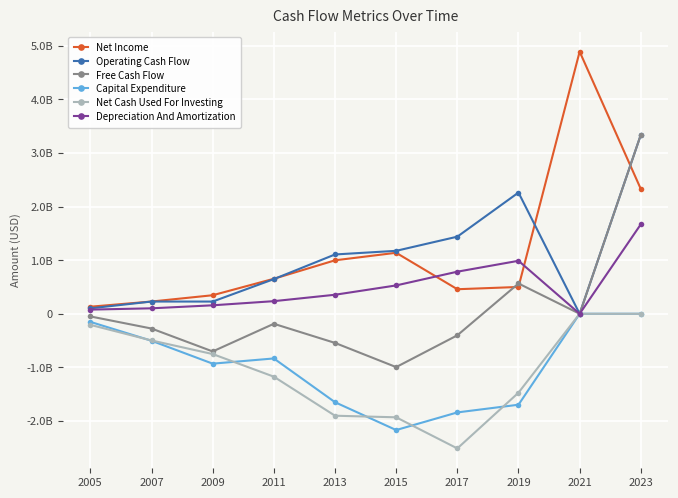

Is this an area chart (filled region under the line)?

No